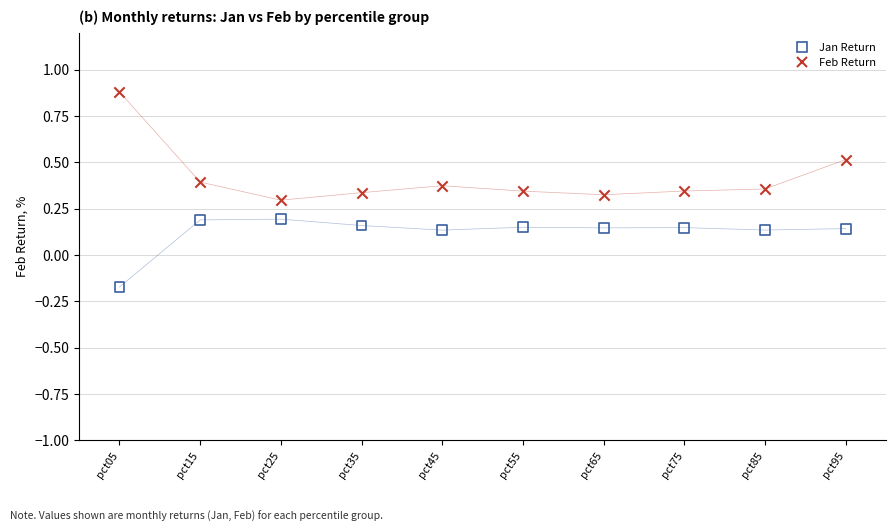

Which series has the largest Y range (max minus min)?

Feb Return